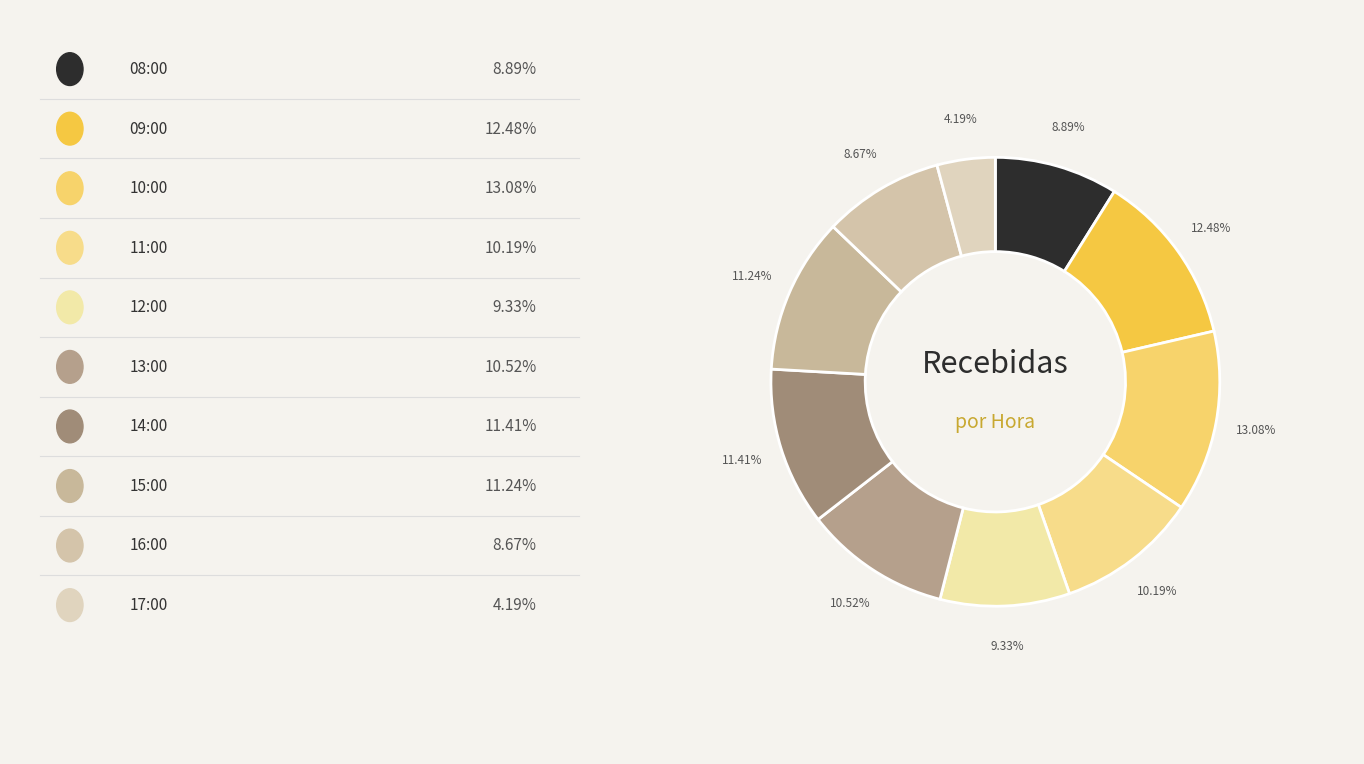

To the nearest percent, what is the average slice percentage?

10%